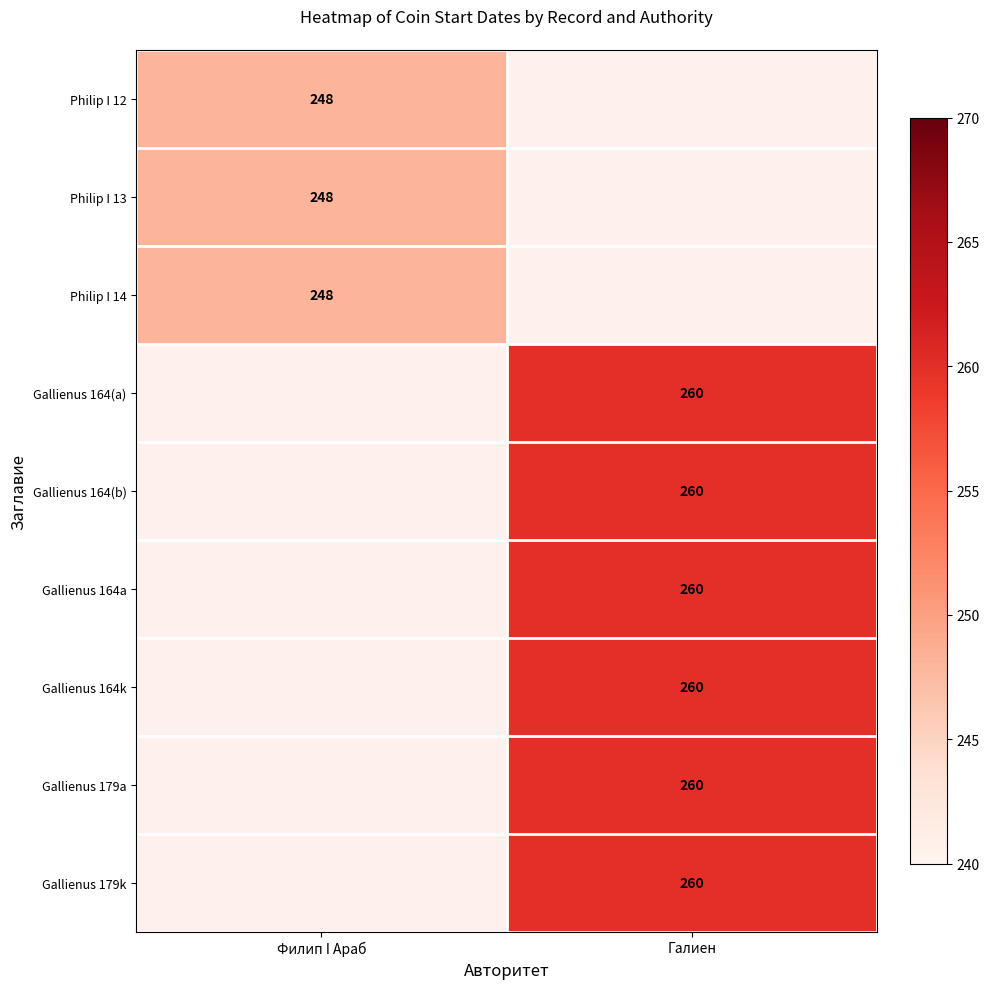

Is it true that Philip I 14 equals 248 at Филип I Араб?

True